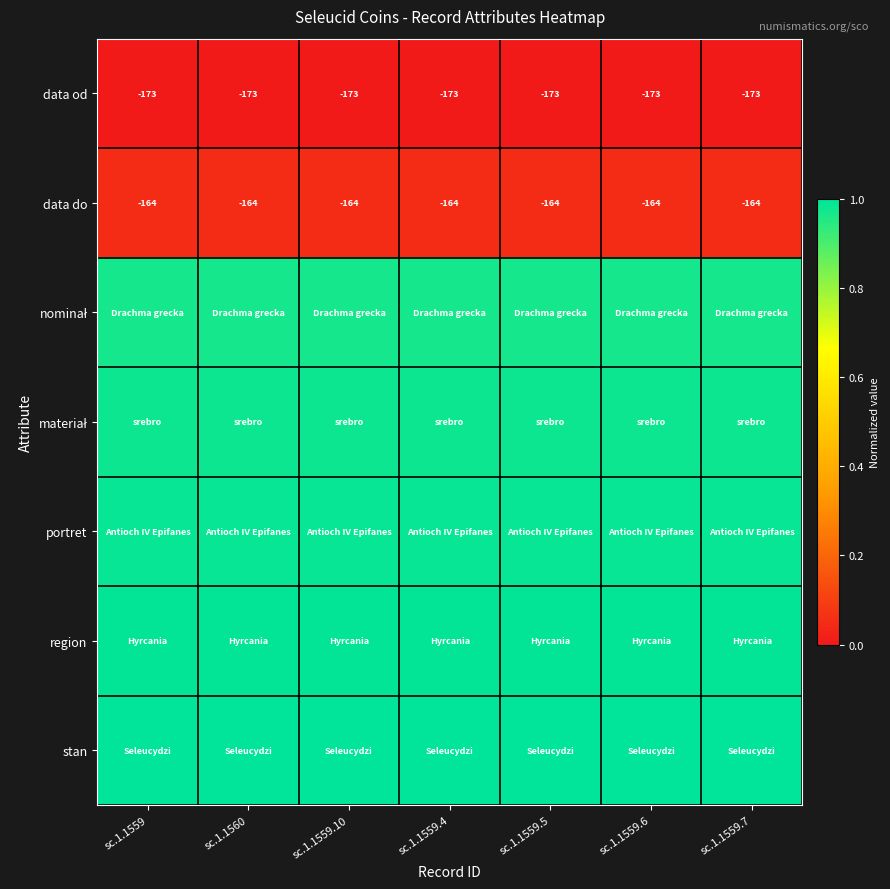

Rank the series by their maximum value, from highest to lowest.

stan, region, portret, materiał, nominał, data do, data od